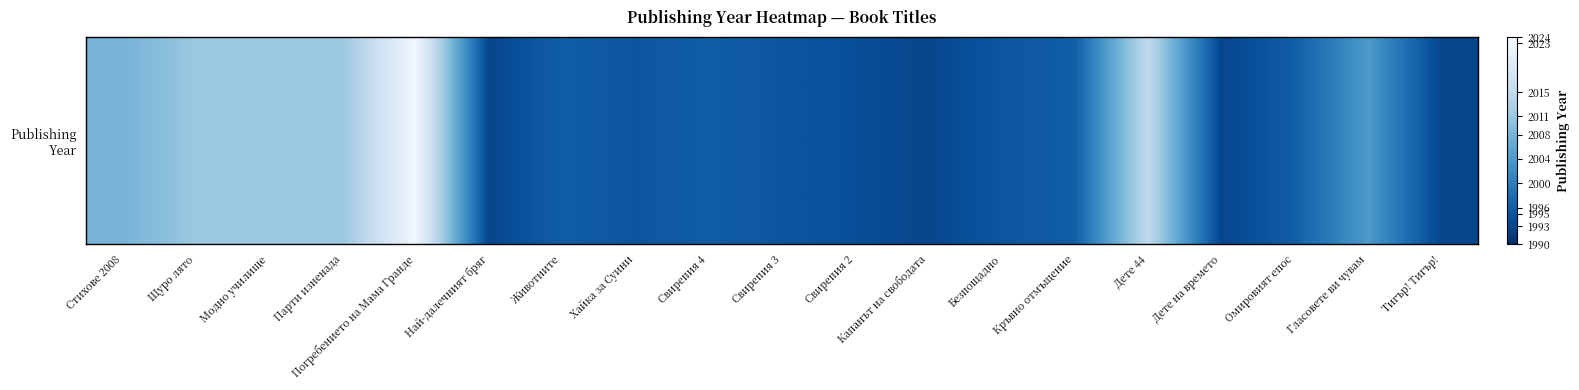

List the labels in order of value, largest first.

Погребението на Мама Гранде, Дете 44, Щуро лято, Модно училище, Парти изненада, Стихове 2008, Гласовете ви чувам, Животните, Свирепия 4, Кръвно отмъщение, Омировият епос, Хайка за Суини, Свирепия 3, Безпощадно, Свирепия 2, Най-далечният бряг, Капанът на свободата, Дете на времето, Тигър! Тигър!